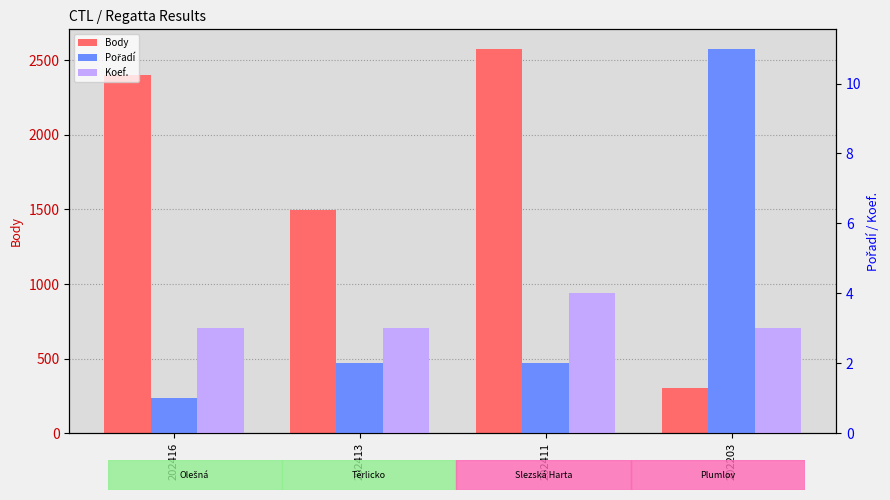

Between 202411 and 202416, which is larger?

202411